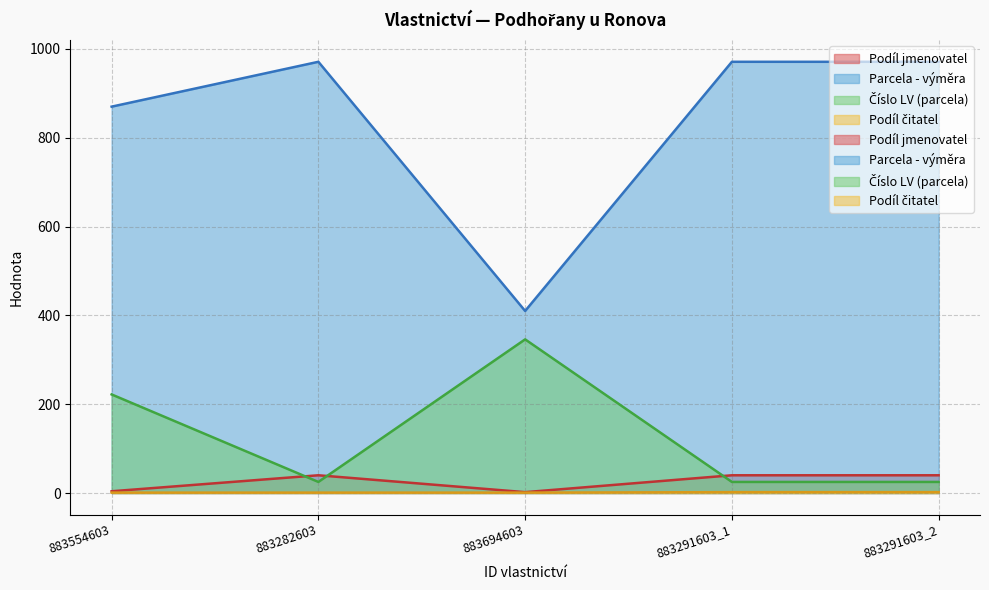

At which category does Podíl jmenovatel reach its first local peak?

883282603